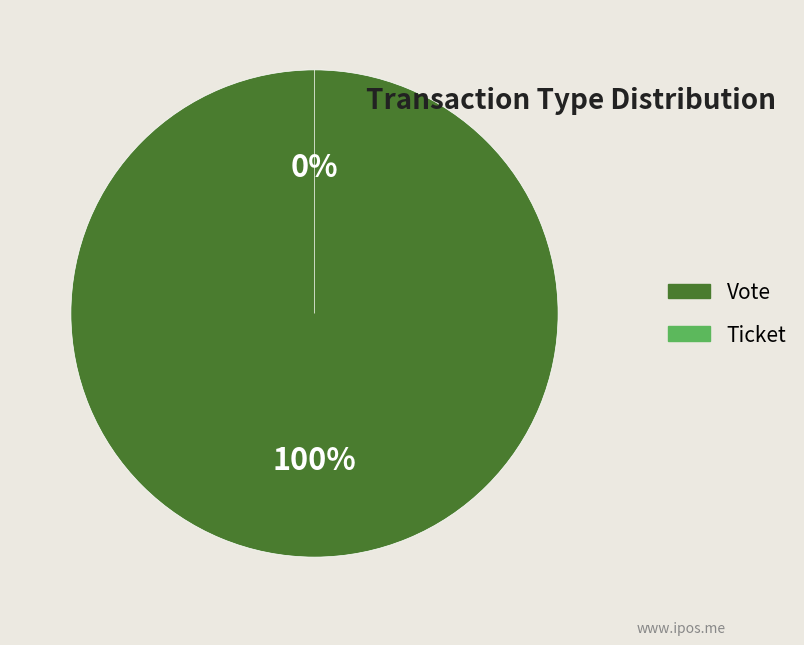

Does Vote represent more than half of the total?

Yes